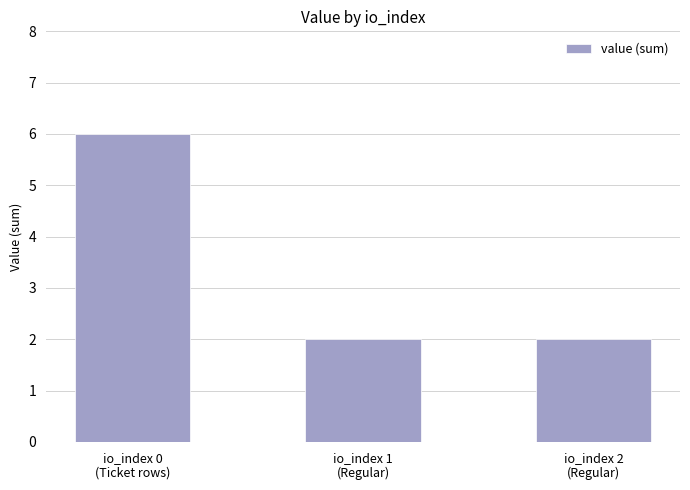

What is the change in value from io_index 0
(Ticket rows) to io_index 1
(Regular)?

-4.0